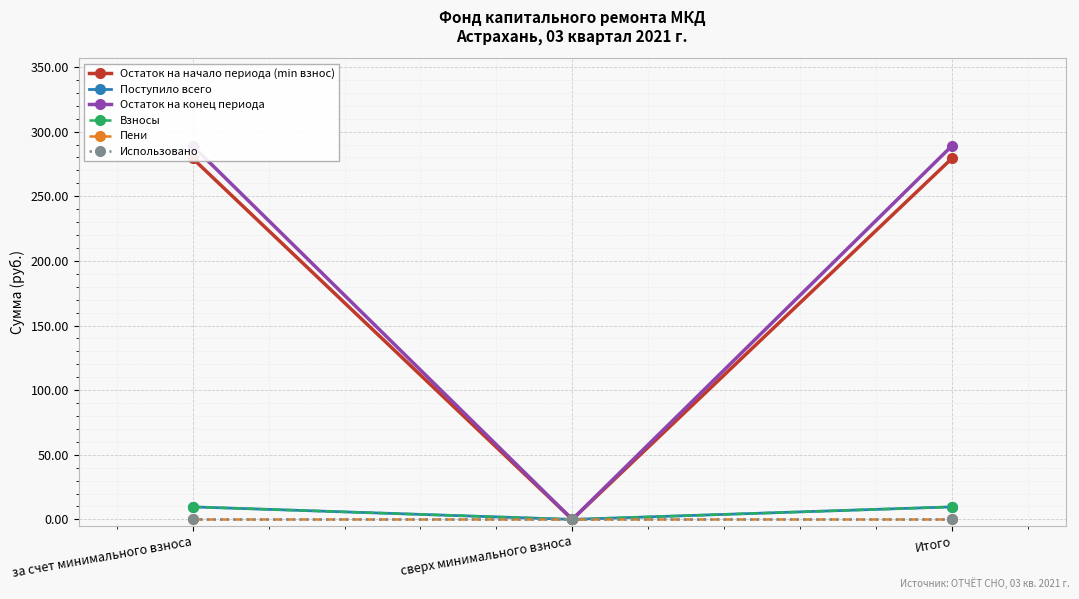

Which category has the lowest value across all series?

сверх минимального взноса